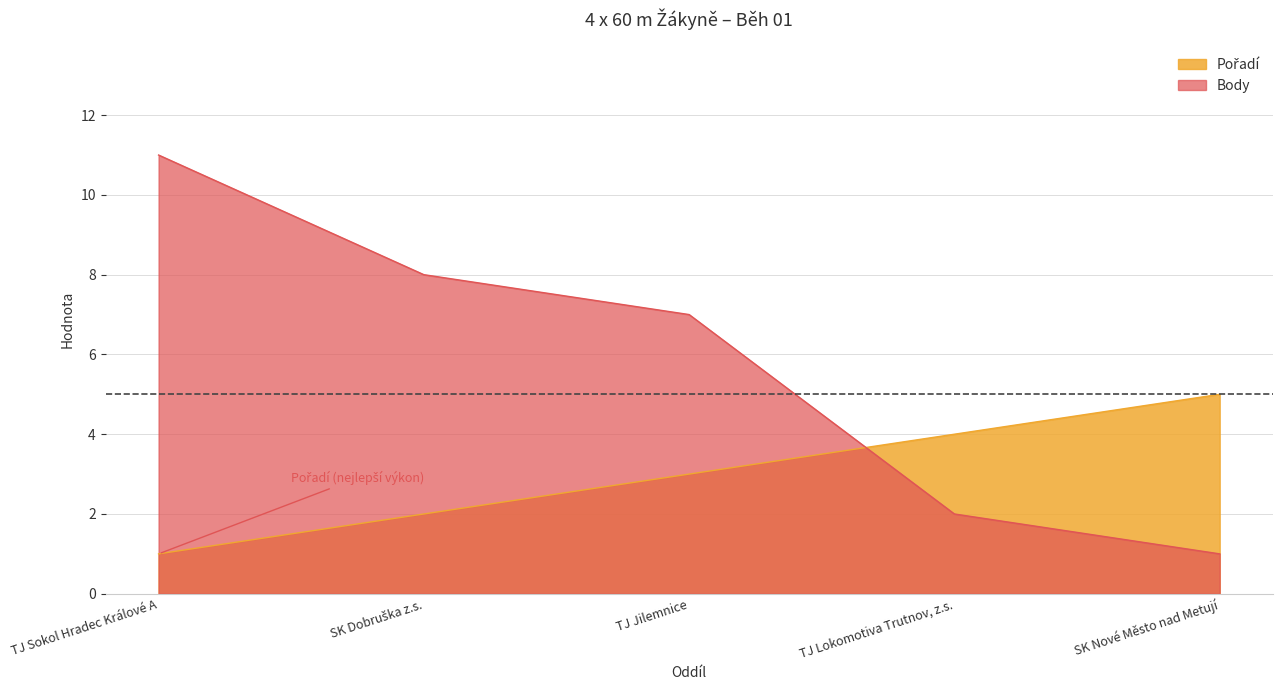

What is the maximum value for Pořadí?

5